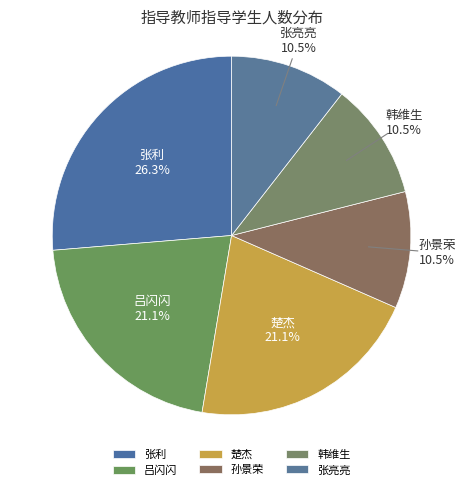

The 吕闪闪 slice represents 21% of the pie. True or false?

True